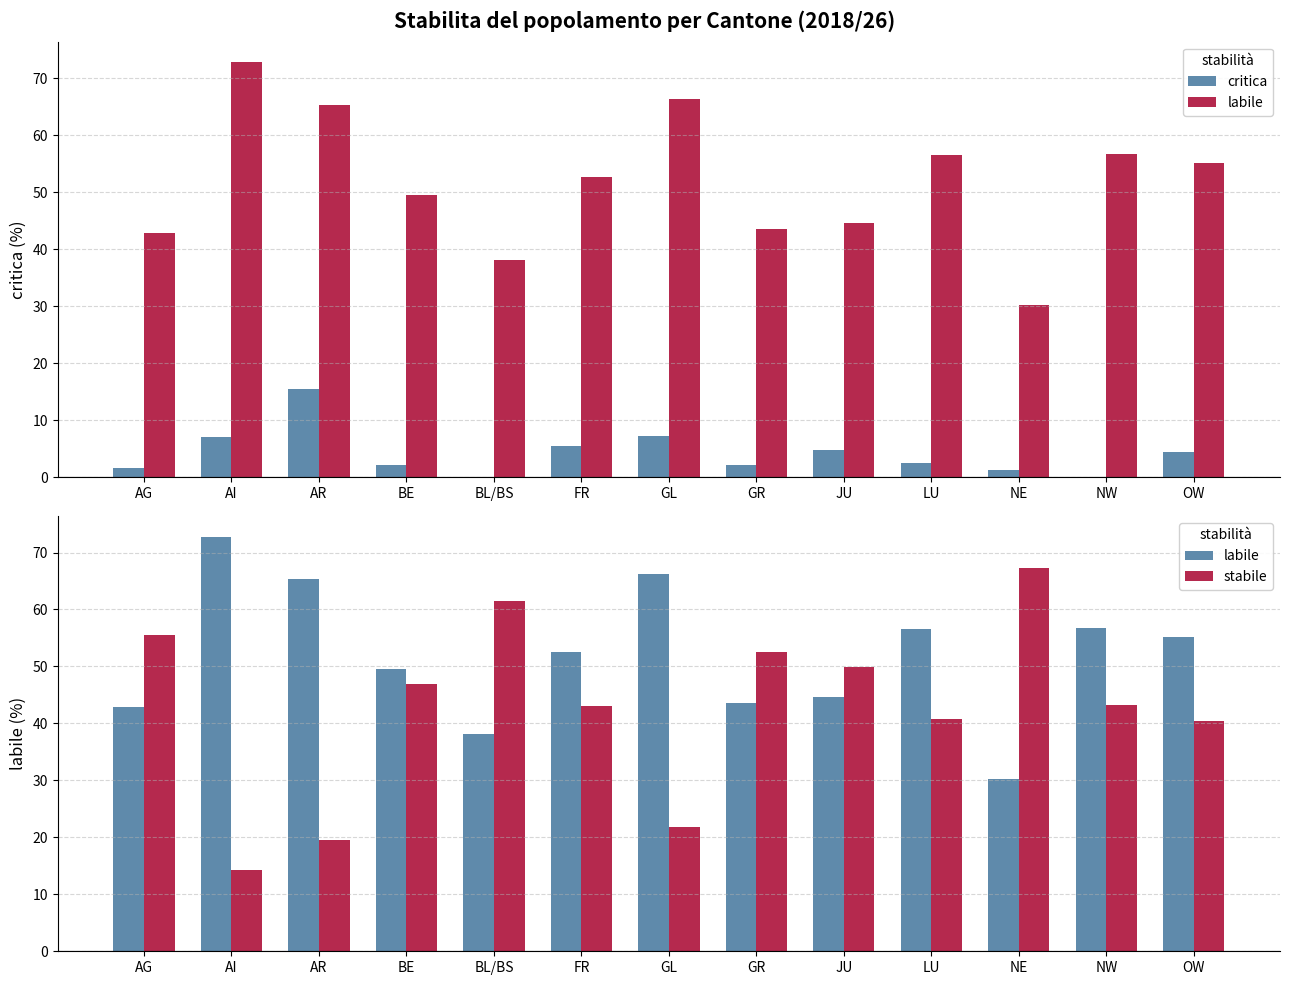

The stabile series shows 5.1 at GL. True or false?

False